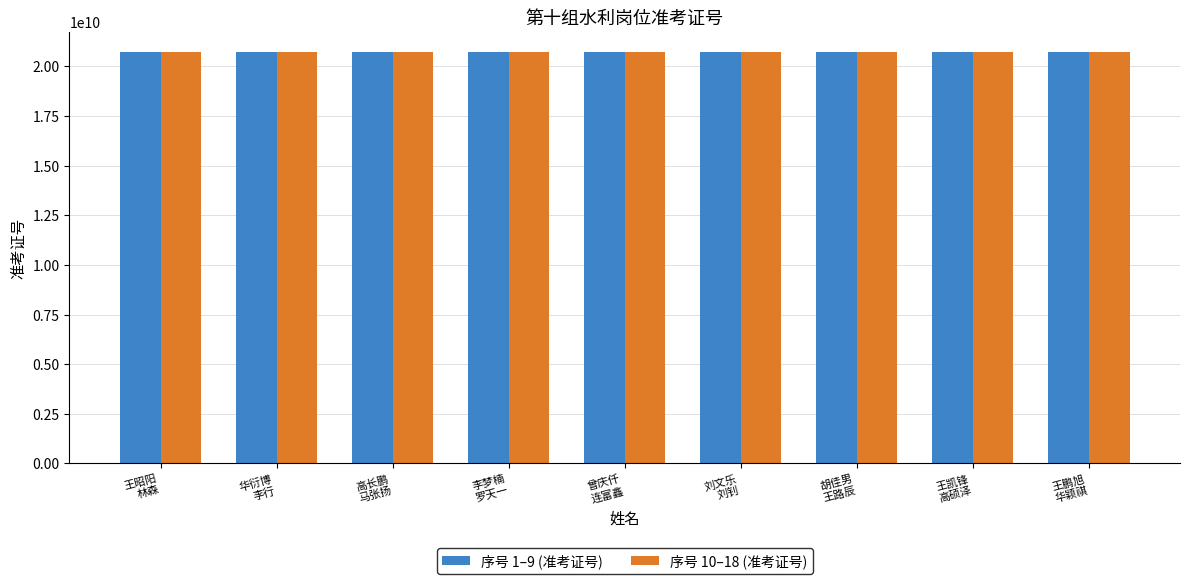

Does the chart contain any negative values?

No